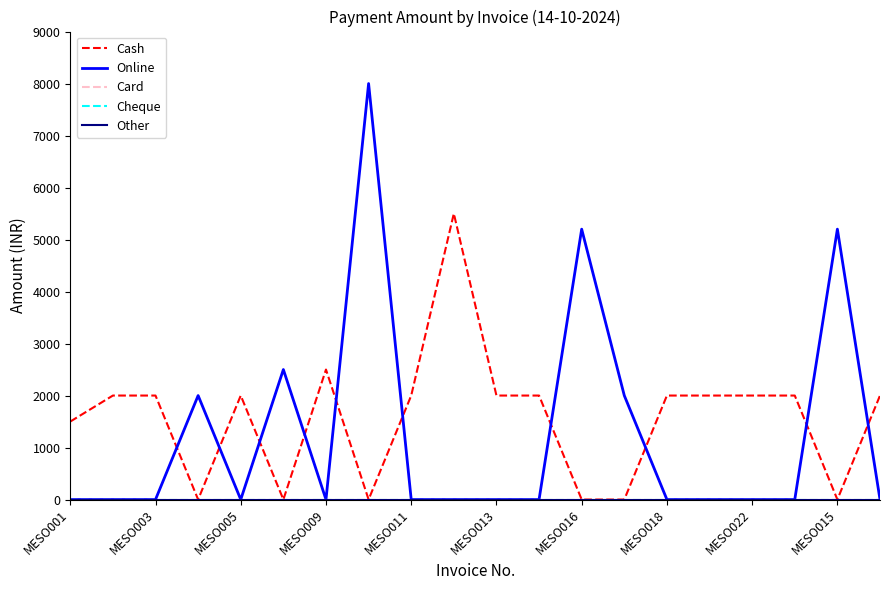

Where is Online nearest to the value 4000?

MESO016